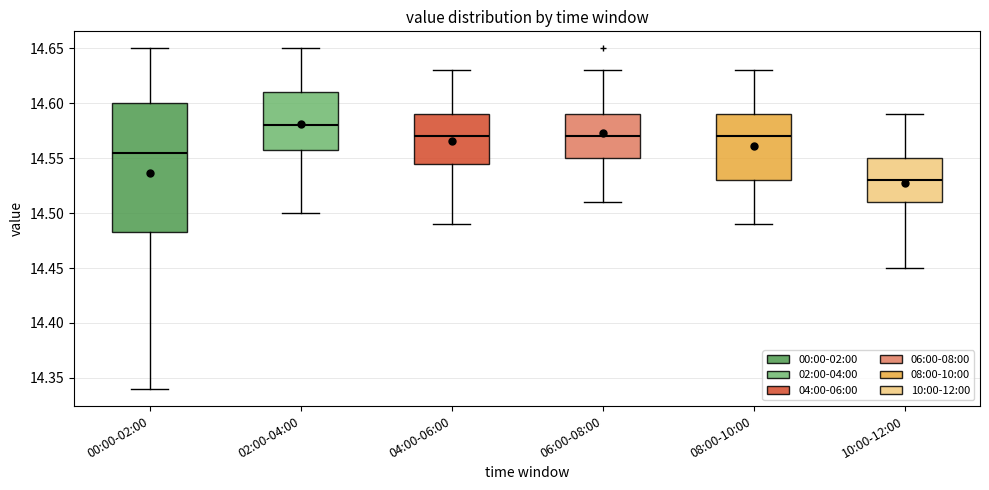

Reading left to right, read every box against the y-axis: the position of its median line, the range the box covers, and the ends of its whiskers. The values are not printed on the chart, so give them approximately, as read against the axis.

00:00-02:00: median 14.555, box 14.485 to 14.600, whiskers 14.340 to 14.650
02:00-04:00: median 14.580, box 14.560 to 14.610, whiskers 14.500 to 14.650
04:00-06:00: median 14.570, box 14.545 to 14.590, whiskers 14.490 to 14.630
06:00-08:00: median 14.570, box 14.550 to 14.590, whiskers 14.510 to 14.630
08:00-10:00: median 14.570, box 14.530 to 14.590, whiskers 14.490 to 14.630
10:00-12:00: median 14.530, box 14.510 to 14.550, whiskers 14.450 to 14.590